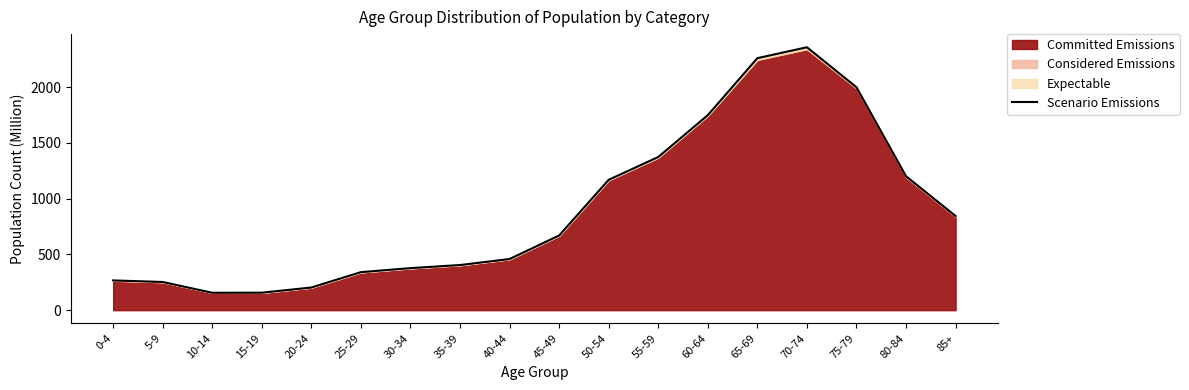

Reading left to right, transcribe all the data shown in this chart.

0-4=267.0	5-9=252.9	10-14=156.1	15-19=156.8	20-24=203.4	25-29=341.2	30-34=377.3	35-39=405.0	40-44=459.0	45-49=670.2	50-54=1169.6	55-59=1374.3	60-64=1749.7	65-69=2261.1	70-74=2359.0	75-79=1999.9	80-84=1201.6	85+=844.6